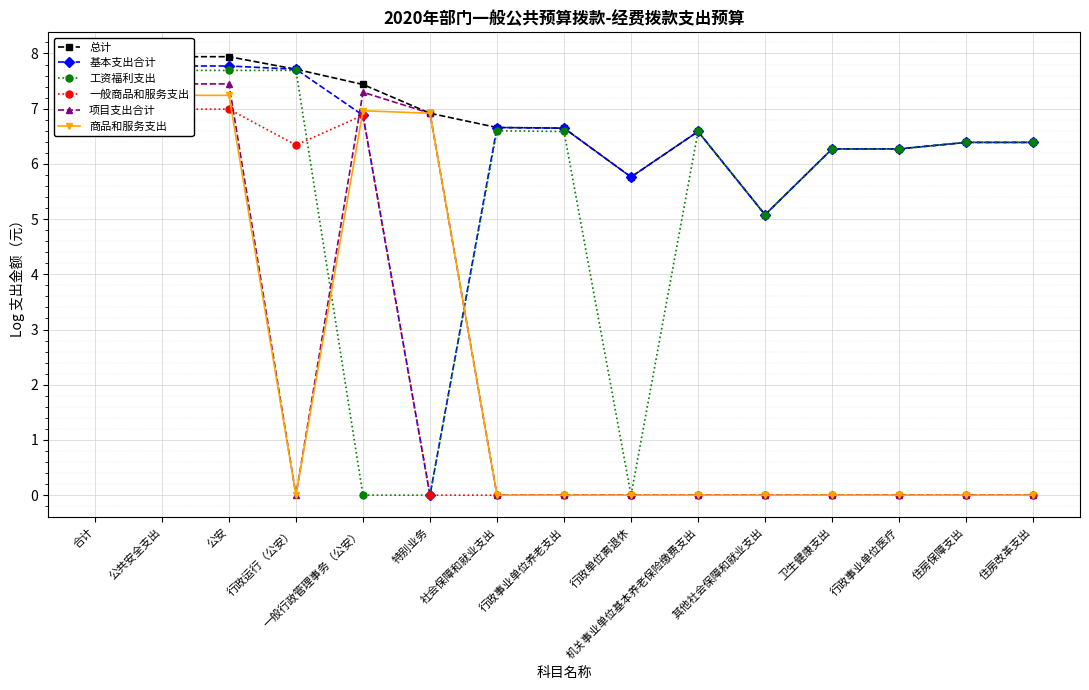

Count the number of categories in the chart.

15